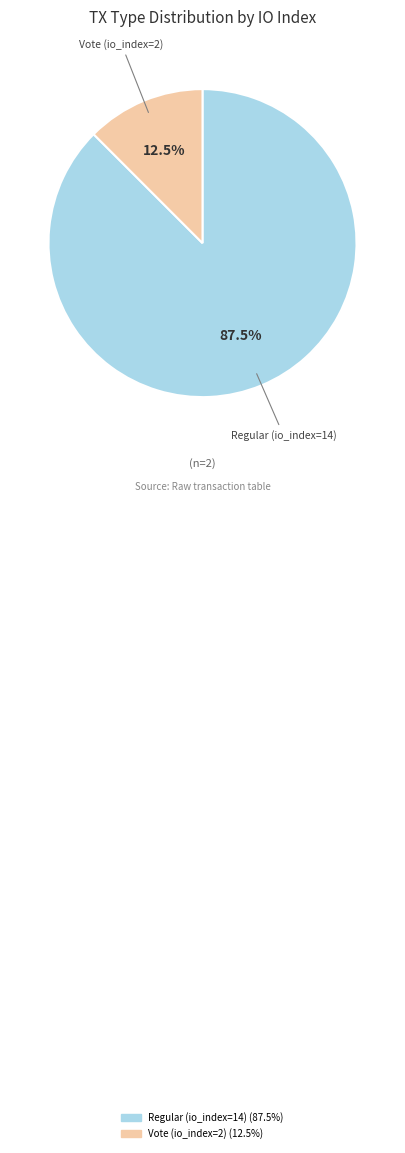

What is the ratio of the value at Regular (io_index=14) to the value at Vote (io_index=2)?

7.0